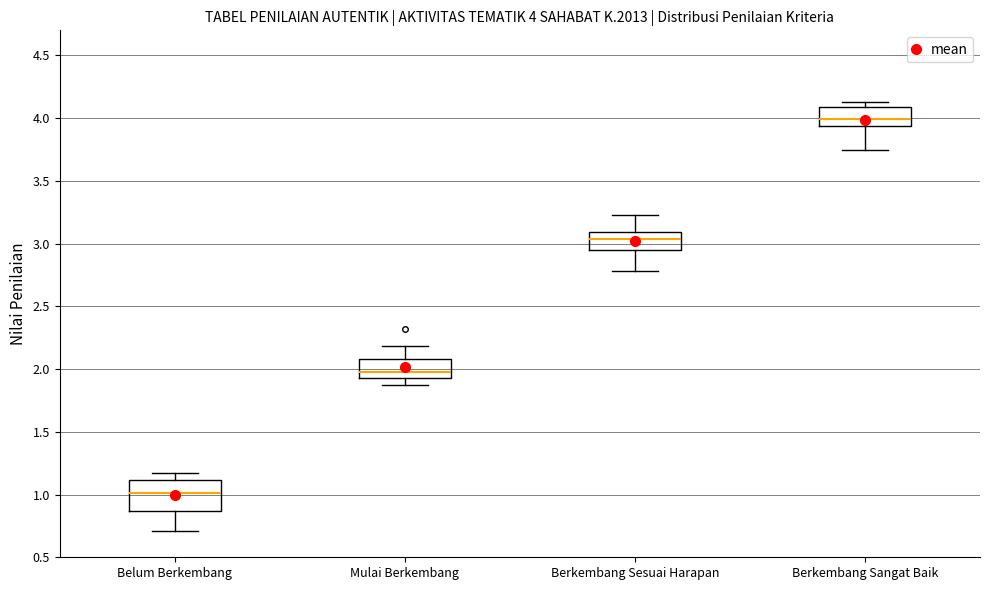

Which box's median line is the highest?

Berkembang Sangat Baik